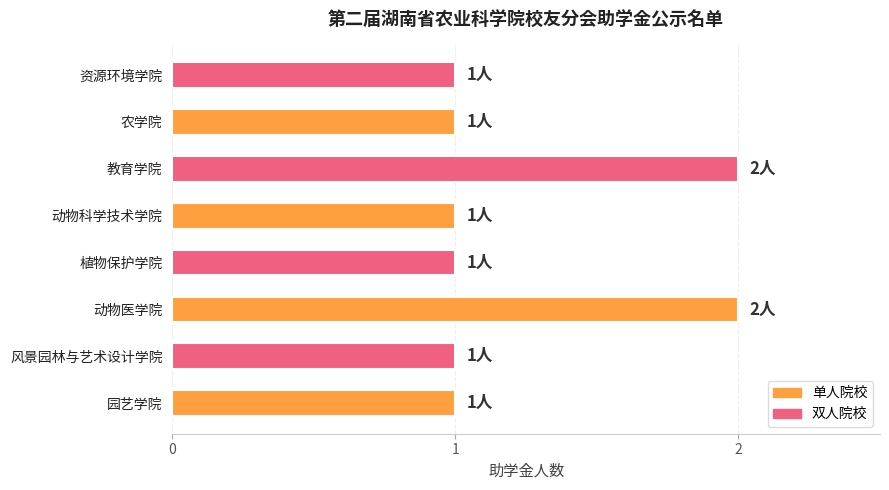

What is the difference between the second highest and second lowest values?

1